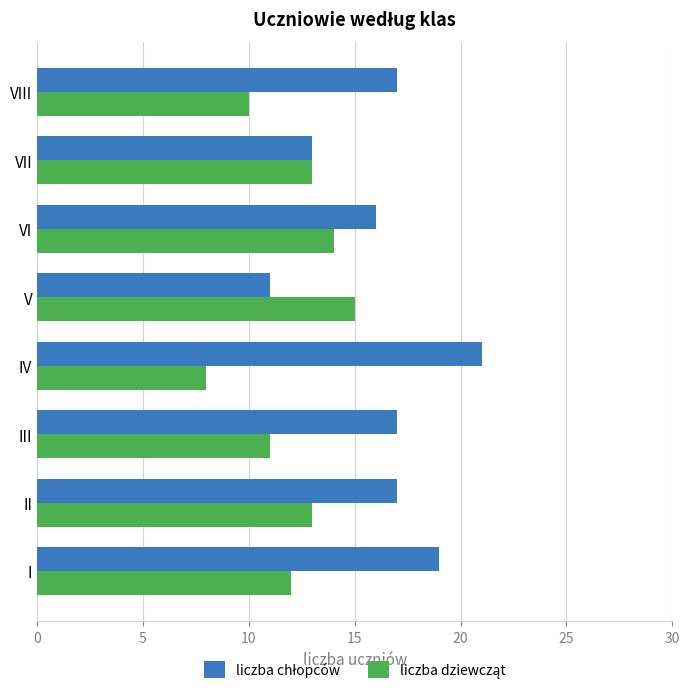

How many series are shown in this chart?

2